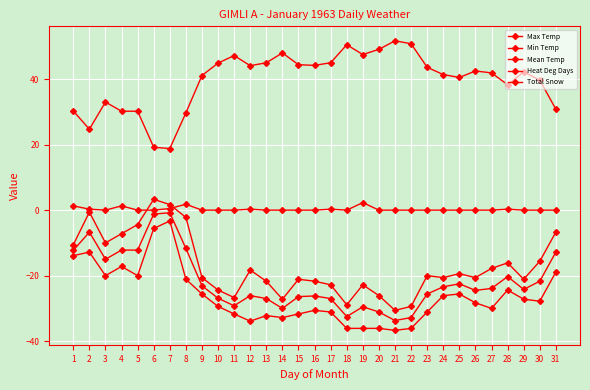

List the labels in order of Max Temp value, smallest first.

21, 22, 18, 14, 11, 20, 10, 17, 19, 13, 16, 15, 29, 9, 24, 26, 23, 25, 12, 27, 28, 30, 1, 3, 4, 31, 5, 8, 2, 7, 6